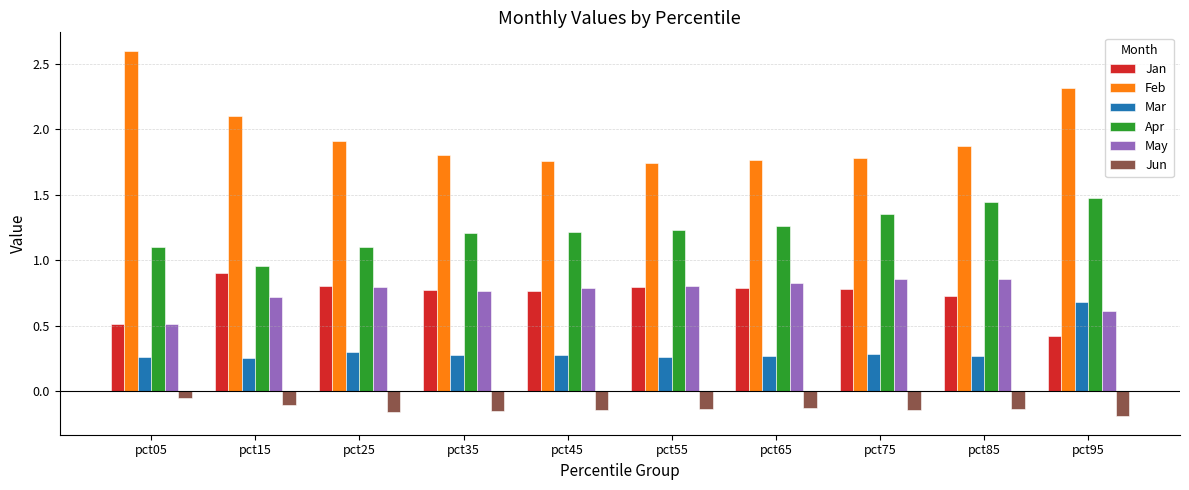

Is the value of Mar at pct25 greater than the value of Jan at pct65?

No